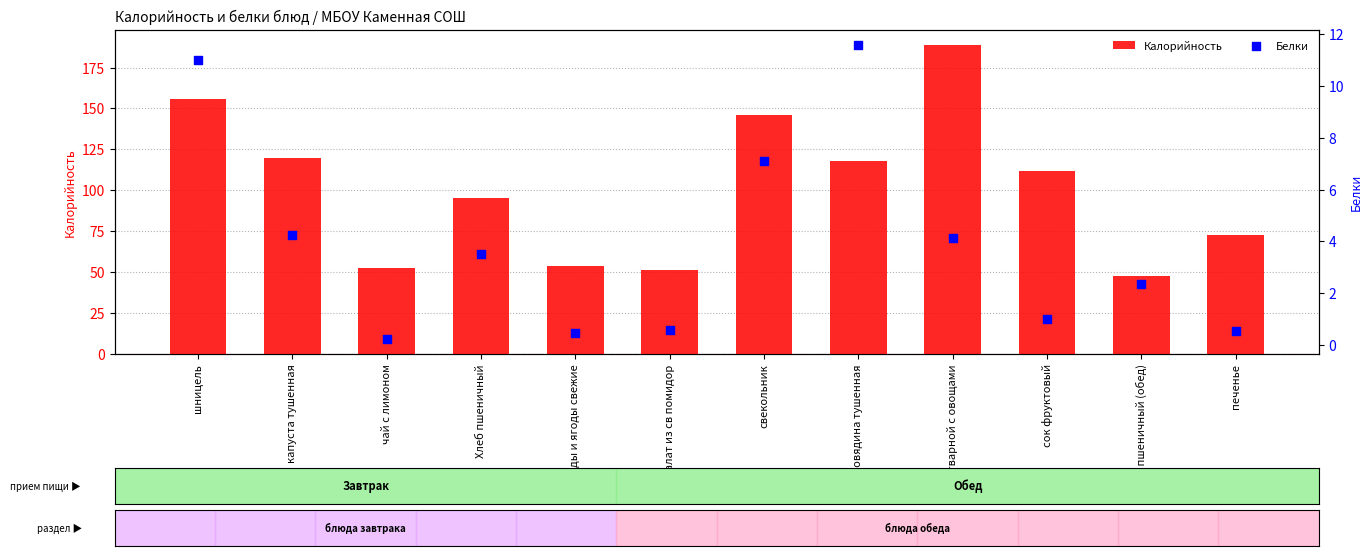

Which series contains the lowest Y value?

Белки